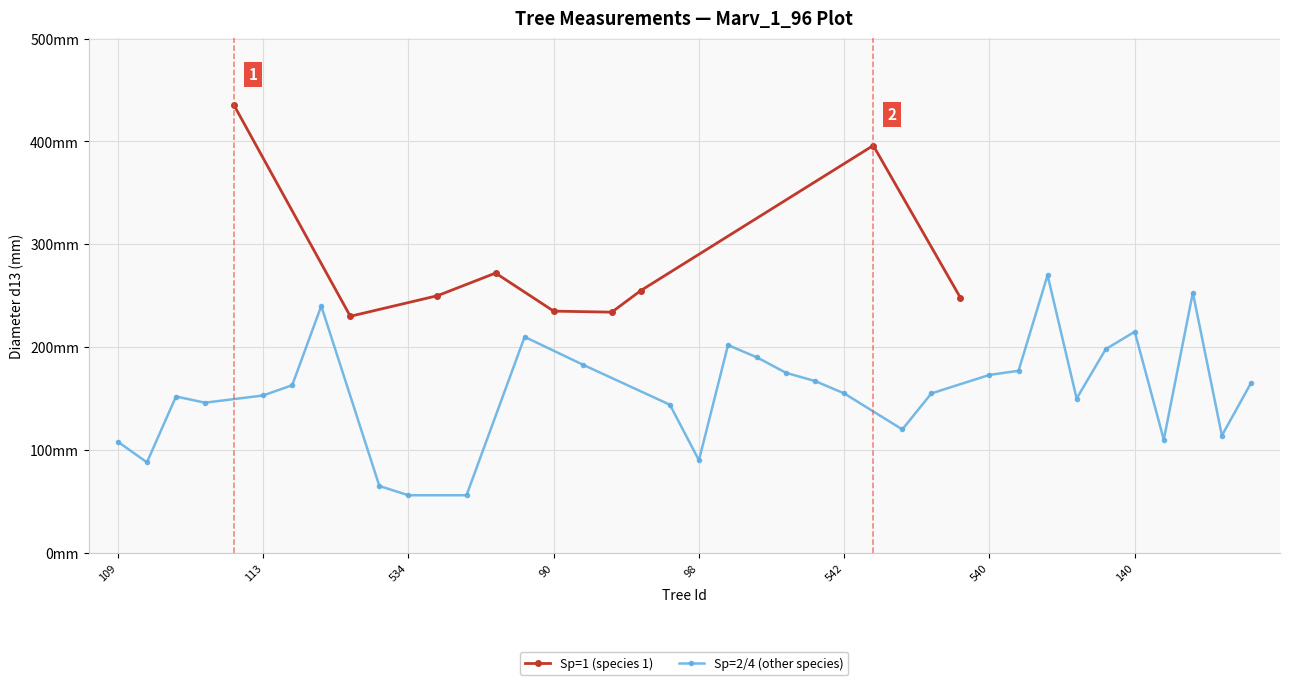

True or false: Sp has a value of 2 at 136.

True